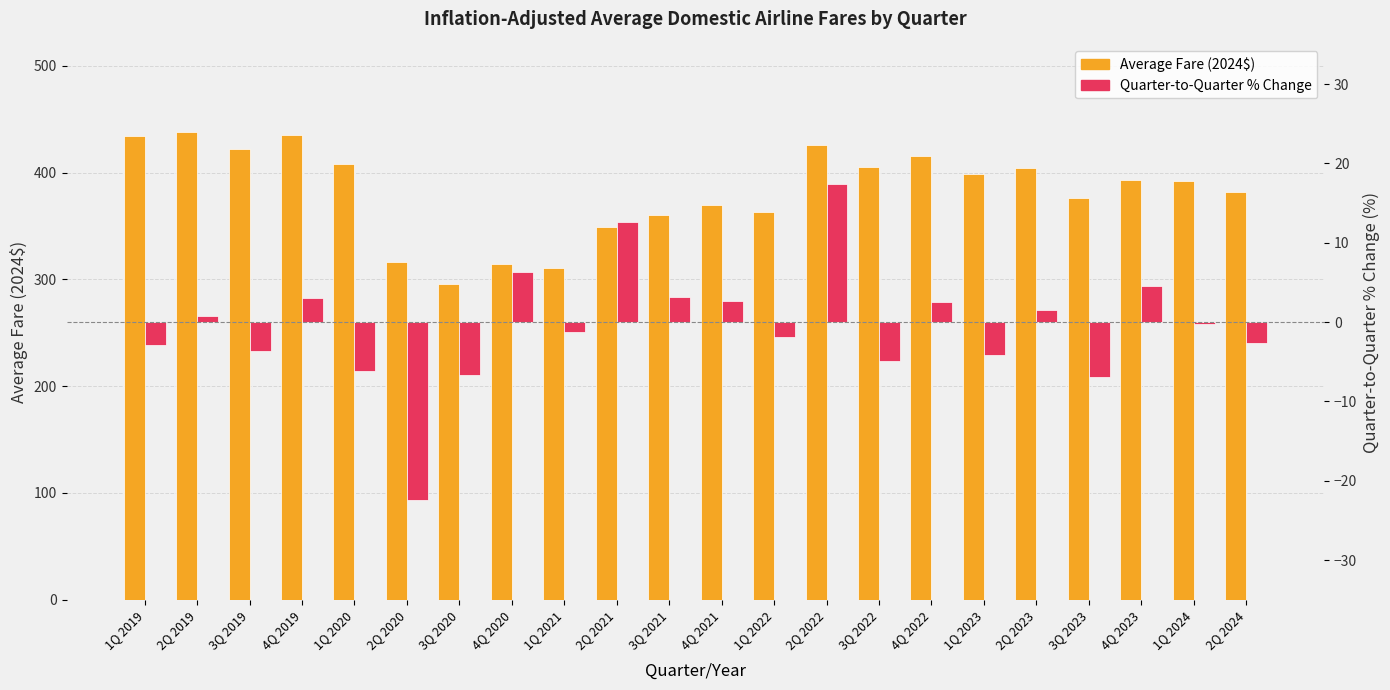

What is the difference between the second highest and second lowest values in the Quarter-to-Quarter % Change series?

19.5